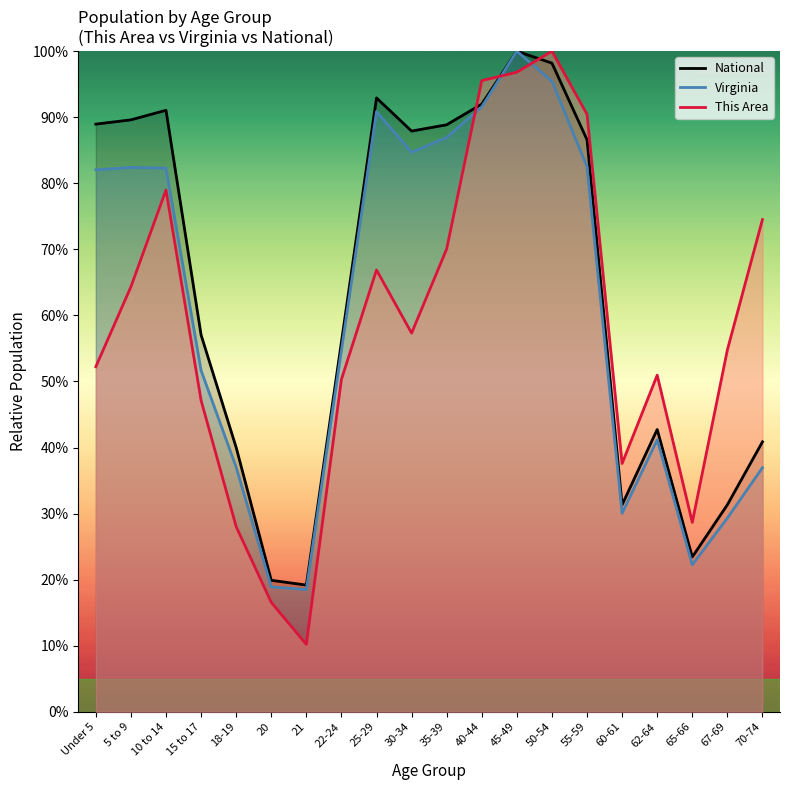

True or false: National has more than 1 points higher than both neighbors.

True